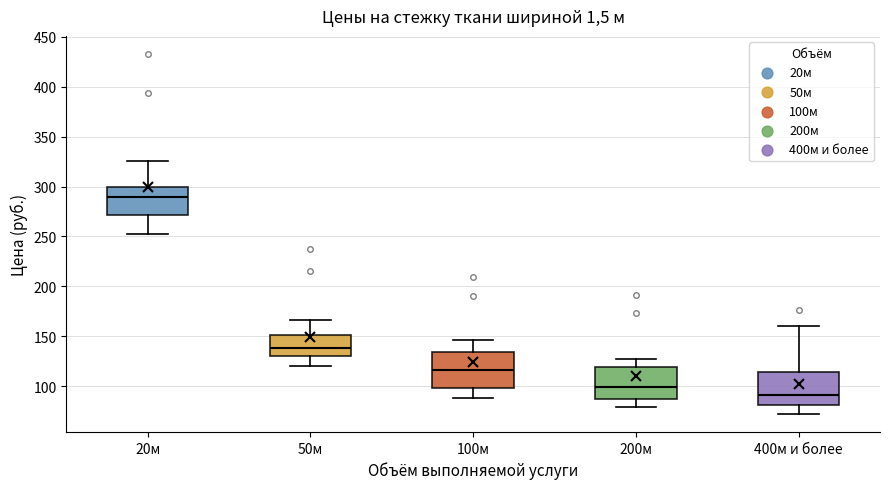

Reading left to right, transcribe this box plot: for each box, give where its median line is, the range the box spans, and where its two whiskers end, as read against the y-axis. The values are not printed on the chart, so give them approximately, as read against the axis.

20м: median 290, box 270 to 300, whiskers 250 to 325
50м: median 140, box 130 to 150, whiskers 120 to 165
100м: median 115, box 100 to 135, whiskers 90 to 145
200м: median 100, box 90 to 120, whiskers 80 to 125
400м и более: median 90, box 80 to 115, whiskers 70 to 160